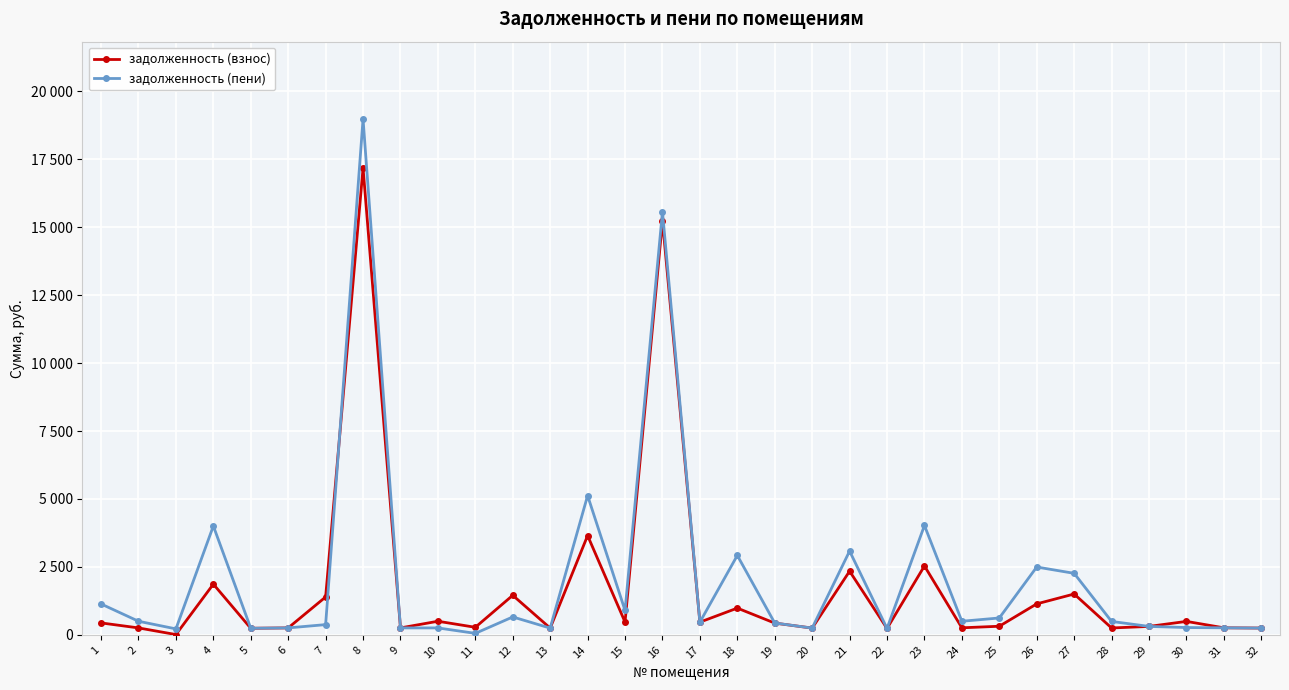

Between which two adjacent categories do задолженность (пени) and задолженность (взнос) first intersect?

7 and 8